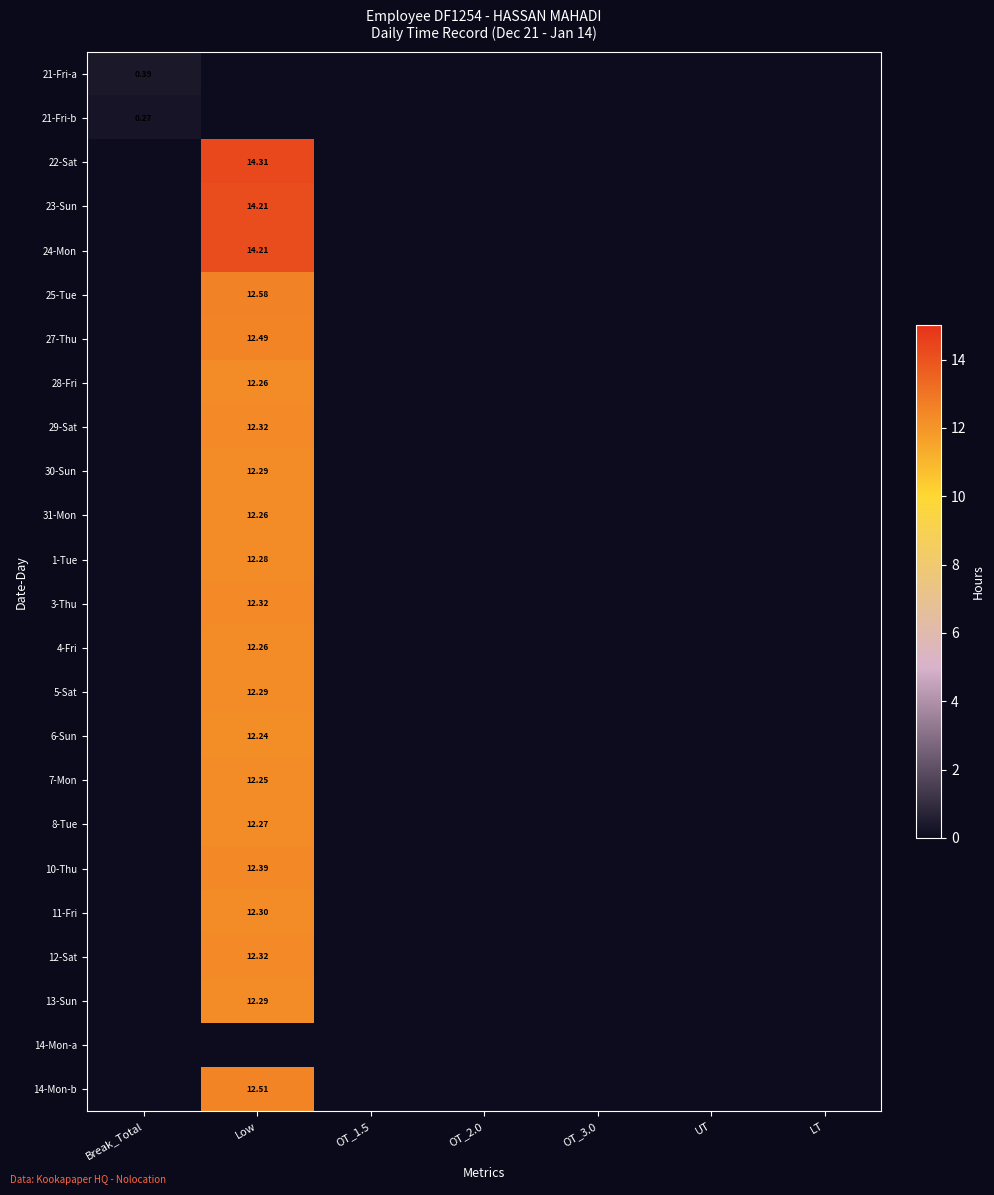

Is the value of 8-Tue at Break_Total greater than the value of 27-Thu at LT?

No